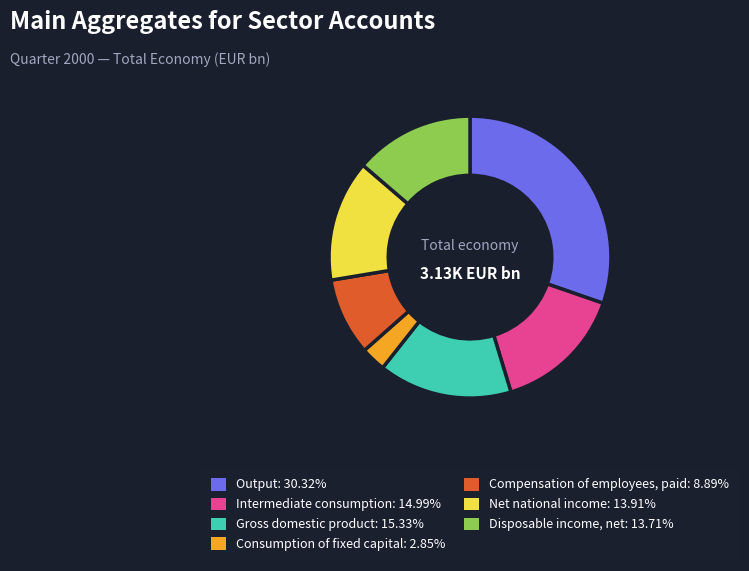

Is the sum of Net national income and Disposable income, net greater than half?

No